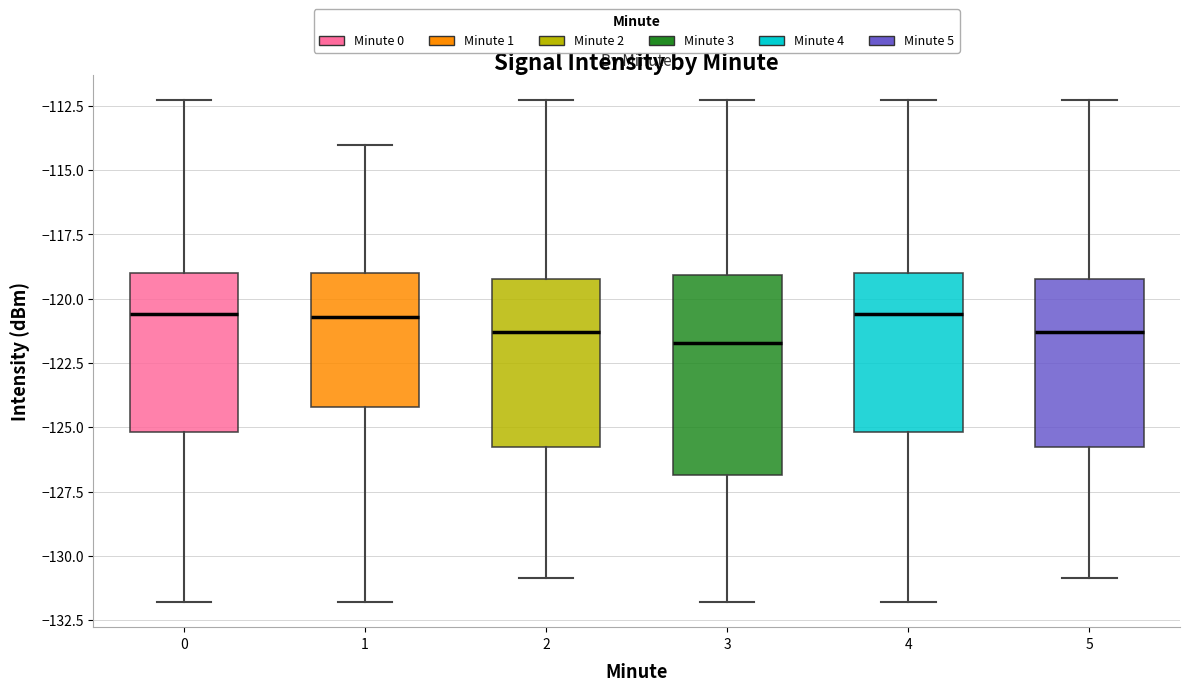

Reading left to right, read every box against the y-axis: the position of its median line, the range the box covers, and the ends of its whiskers. The values are not printed on the chart, so give them approximately, as read against the axis.

0: median -120.5, box -125.0 to -119.0, whiskers -132.0 to -112.5
1: median -120.5, box -124.0 to -119.0, whiskers -132.0 to -114.0
2: median -121.5, box -126.0 to -119.0, whiskers -131.0 to -112.5
3: median -121.5, box -127.0 to -119.0, whiskers -132.0 to -112.5
4: median -120.5, box -125.0 to -119.0, whiskers -132.0 to -112.5
5: median -121.5, box -126.0 to -119.0, whiskers -131.0 to -112.5